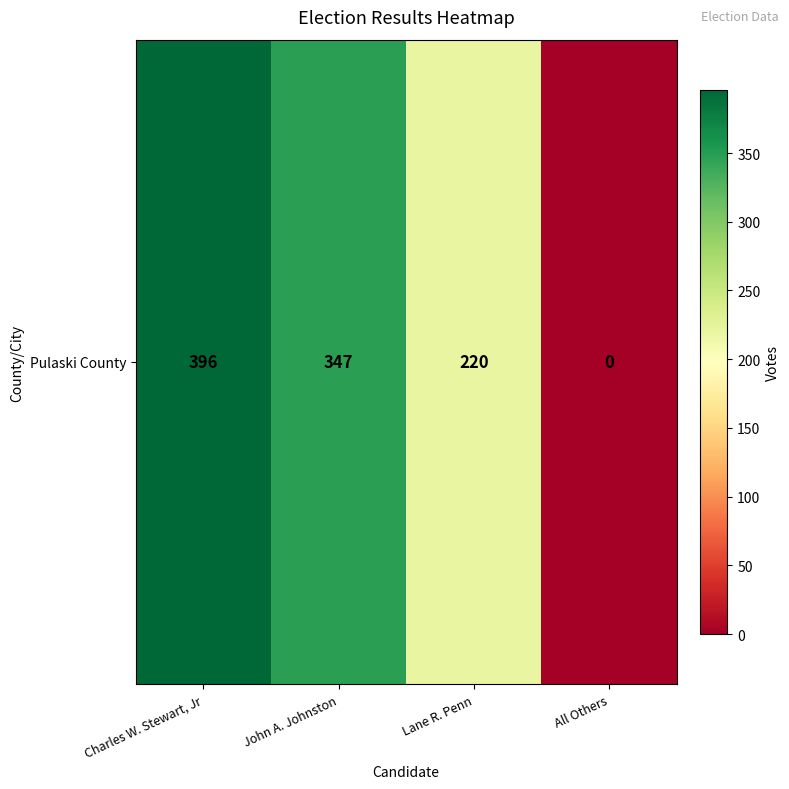

Approximately how many times larger is the value at John A. Johnston compared to Lane R. Penn?

1.6